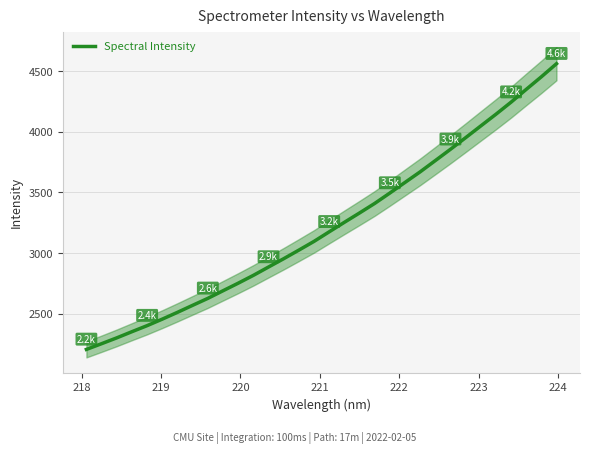

What is the lowest value of the Spectral Intensity series?

2205.3